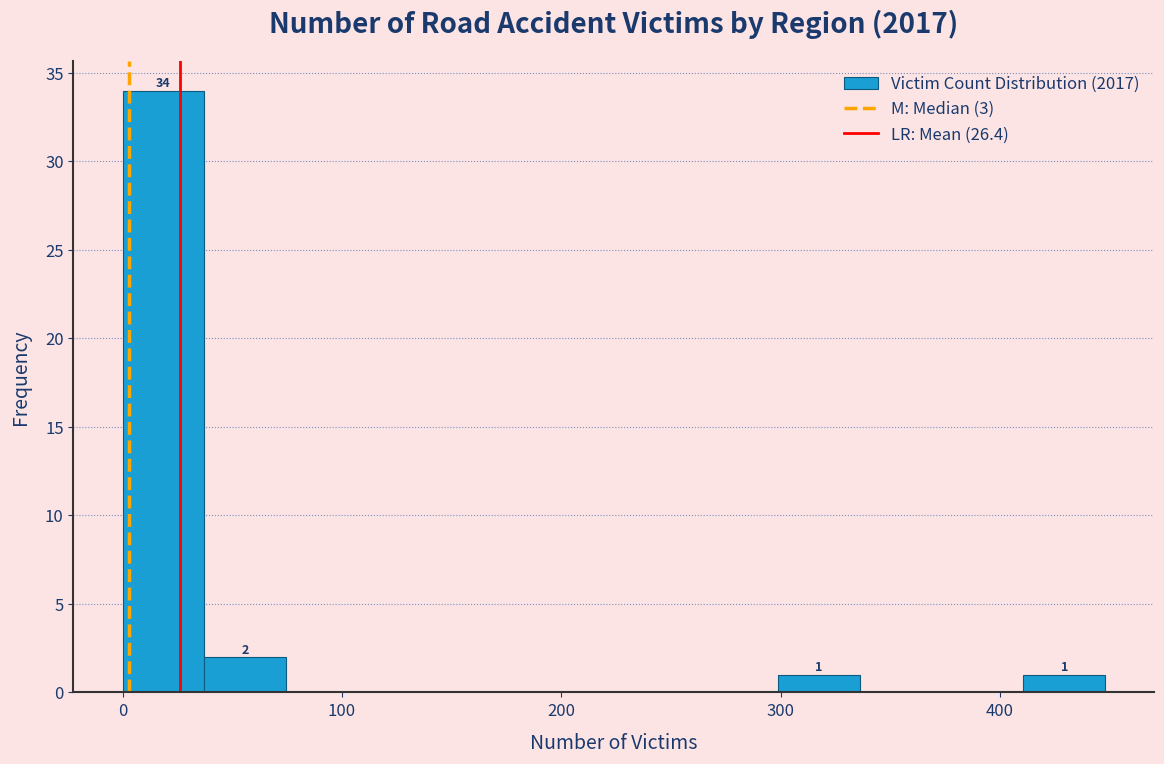

Around what value on the x-axis is the tallest bar? Give the approximate position of its centre, as read against the axis.

20